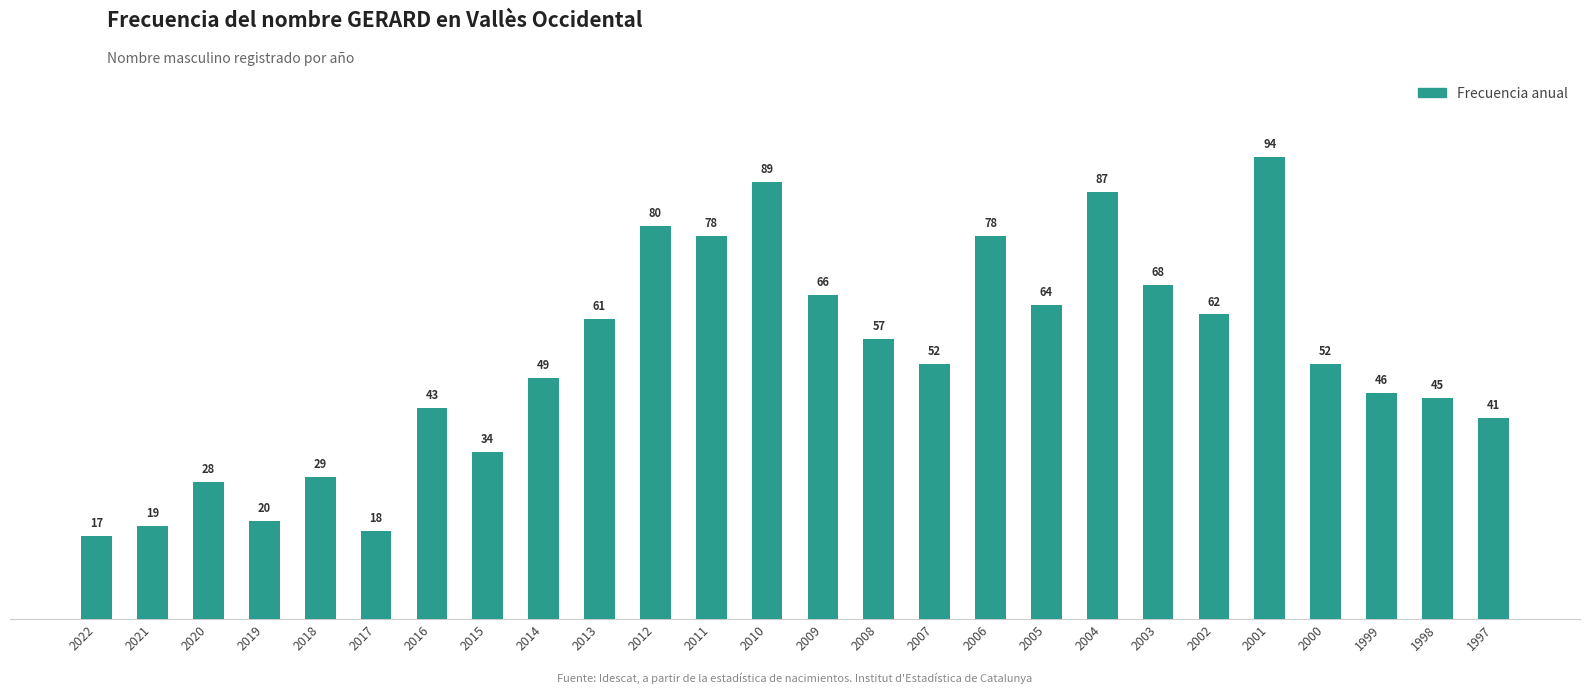

The chart shows a value of 80 at 2012. True or false?

True